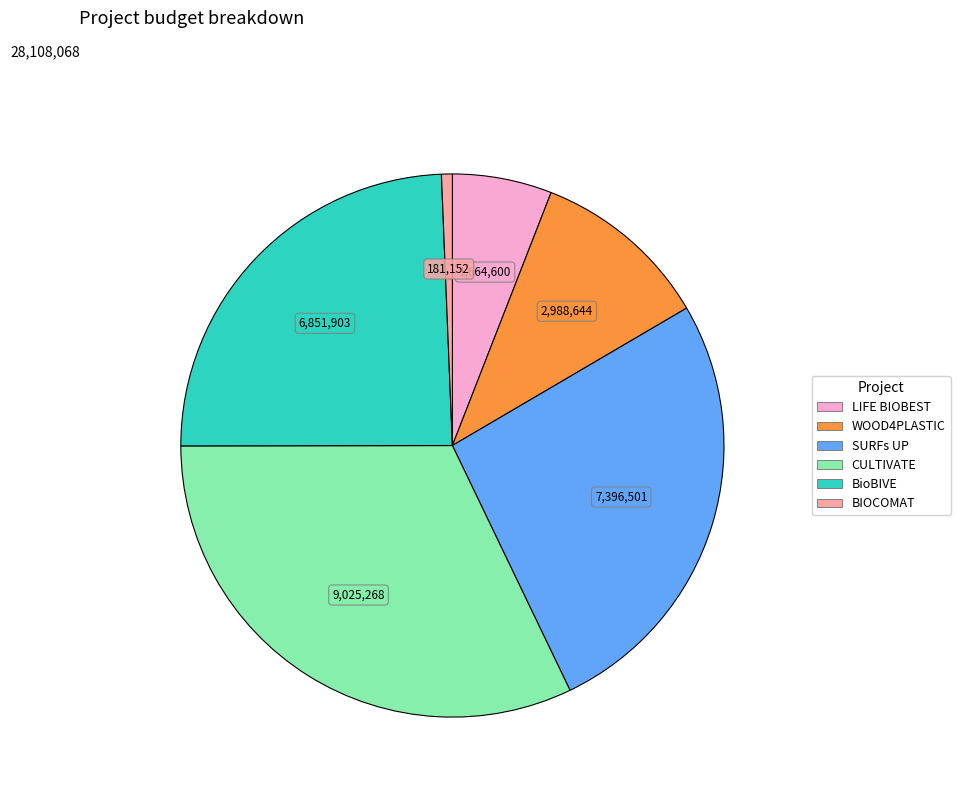

How many slices are in this pie chart?

6